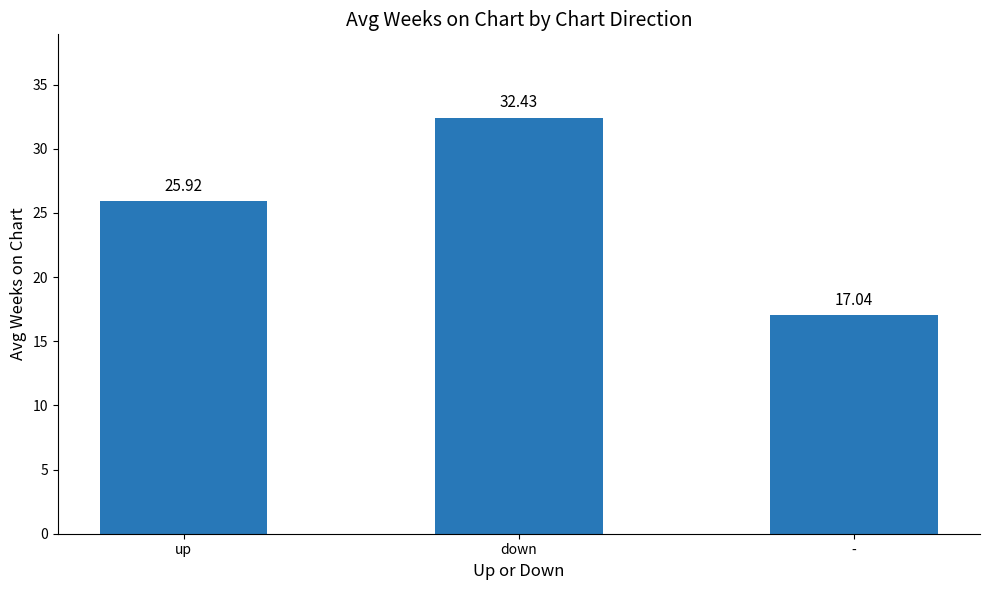

How many bars are there in total?

3